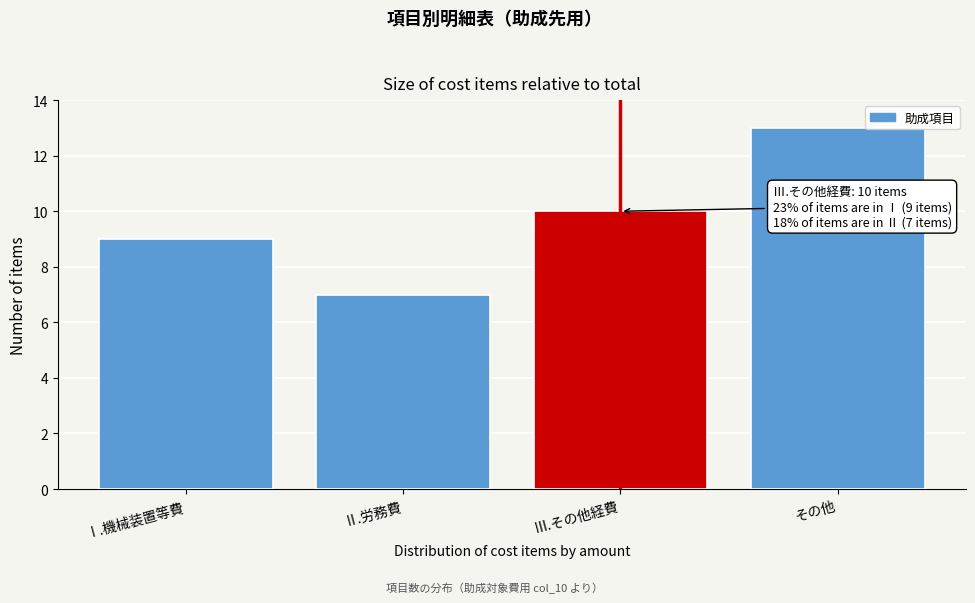

Reading left to right, extract all data points from this chart.

Ⅰ.機械装置等費=9	Ⅱ.労務費=7	Ⅲ.その他経費=10	その他=13